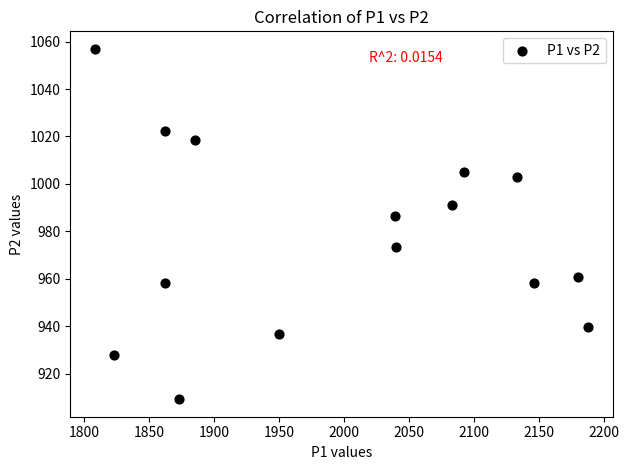

What Y value in the scatter plot is closest to 983?

986.3